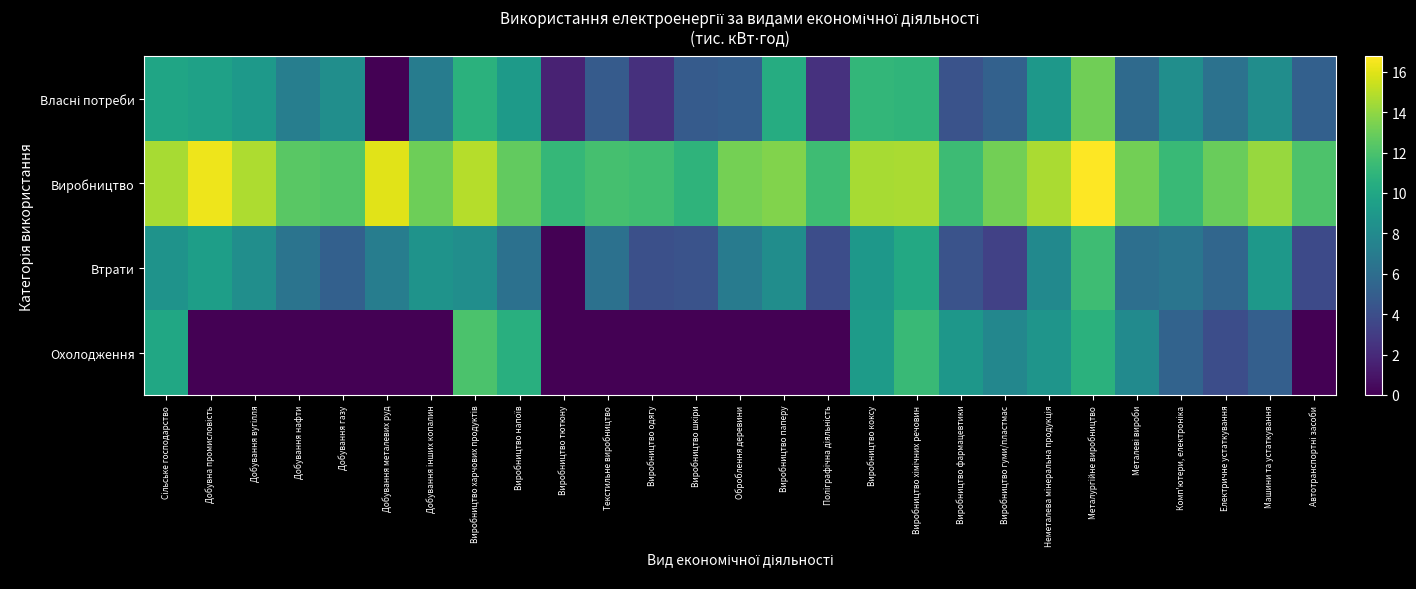

At how many categories does at least one series exceed 3?

27